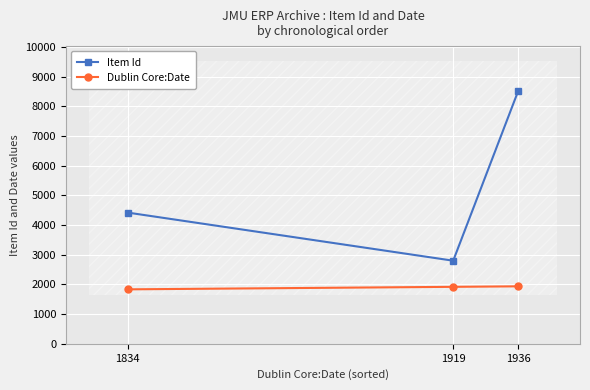

Count the Dublin Core:Date values in the range 1834 to 1936.

3